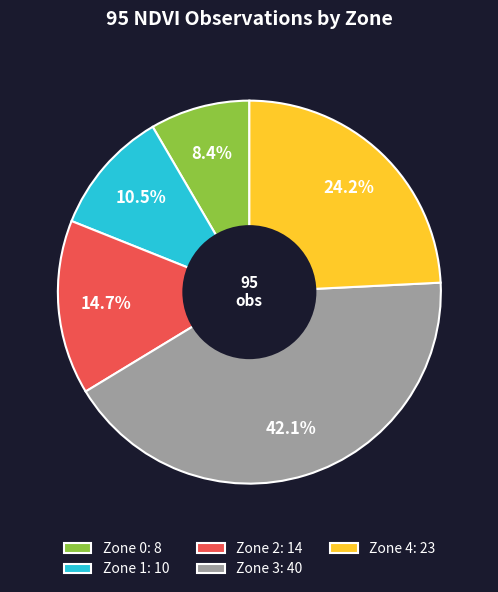

What is the smallest slice in the pie chart?

Zone 0